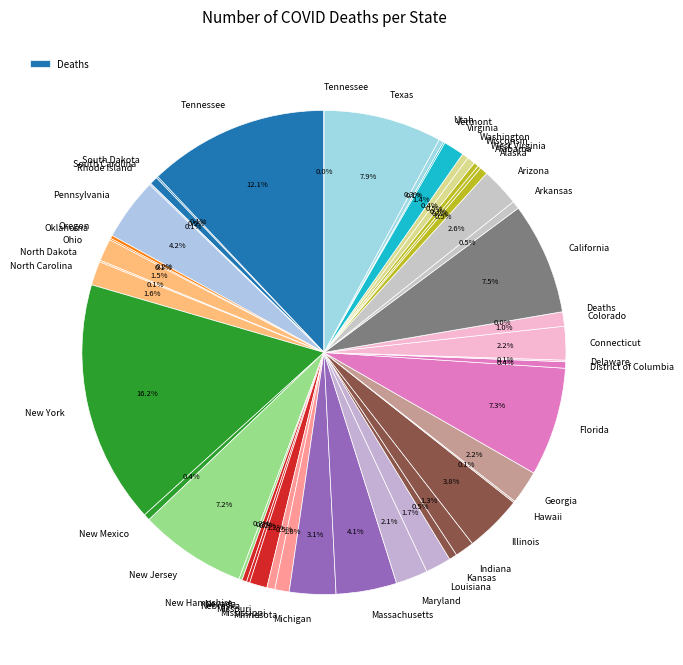

Is there any slice that represents more than half of the pie?

No